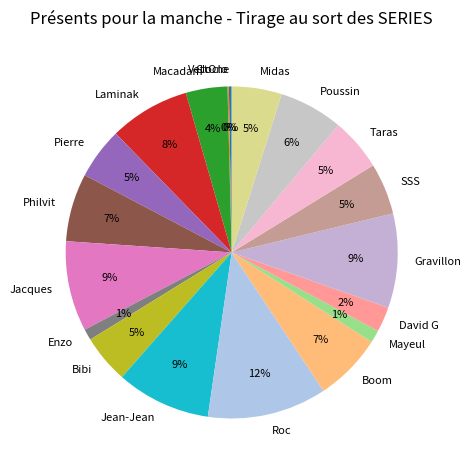

To the nearest percent, what portion does Boom represent?

7%